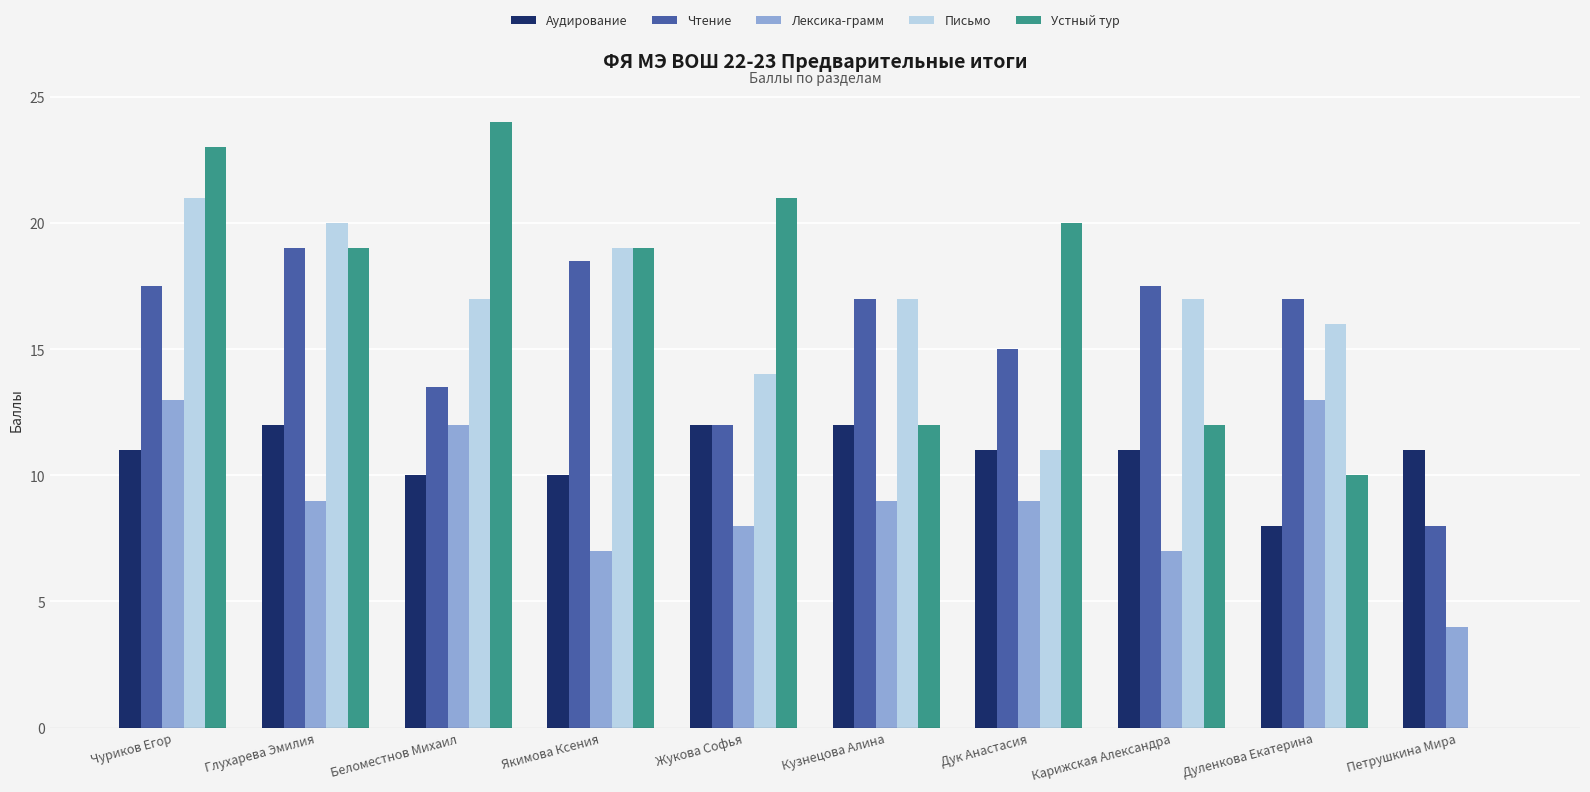

True or false: Письмо has a value of 21.0 at Чуриков Егор.

True